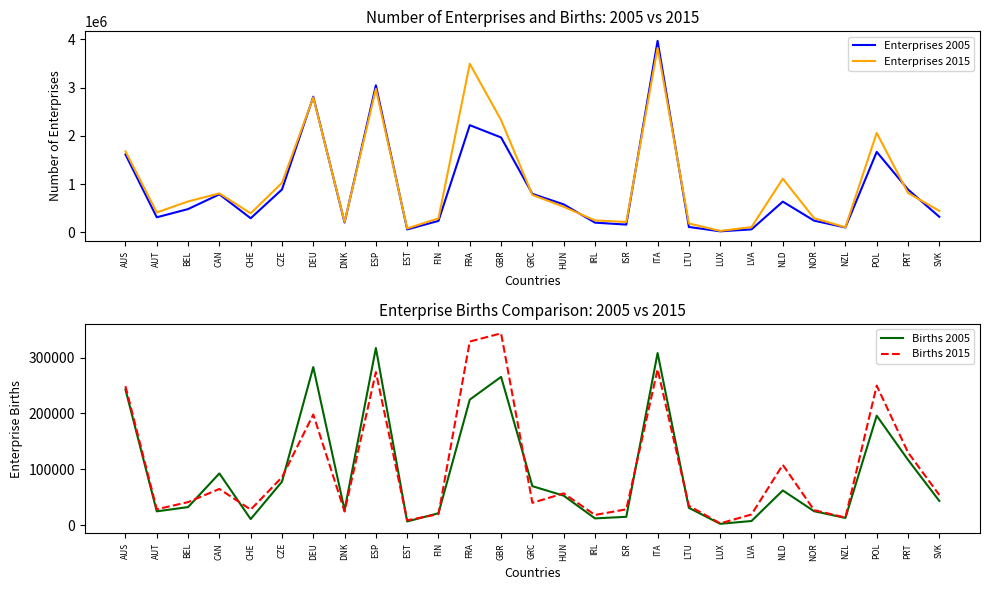

List the series in order of their peak value, highest first.

Enterprises 2005, Enterprises 2015, Births 2015, Births 2005